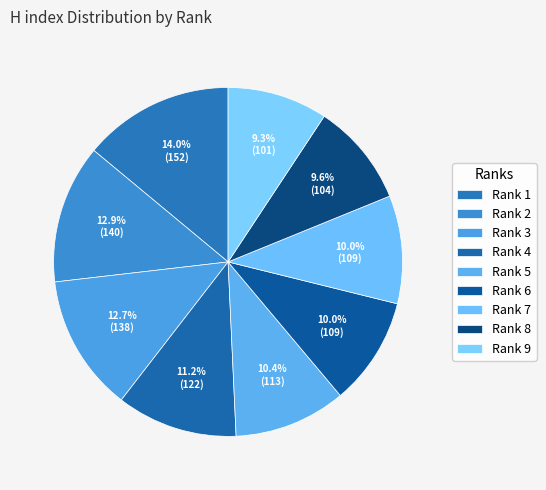

How many segments does this pie chart have?

9